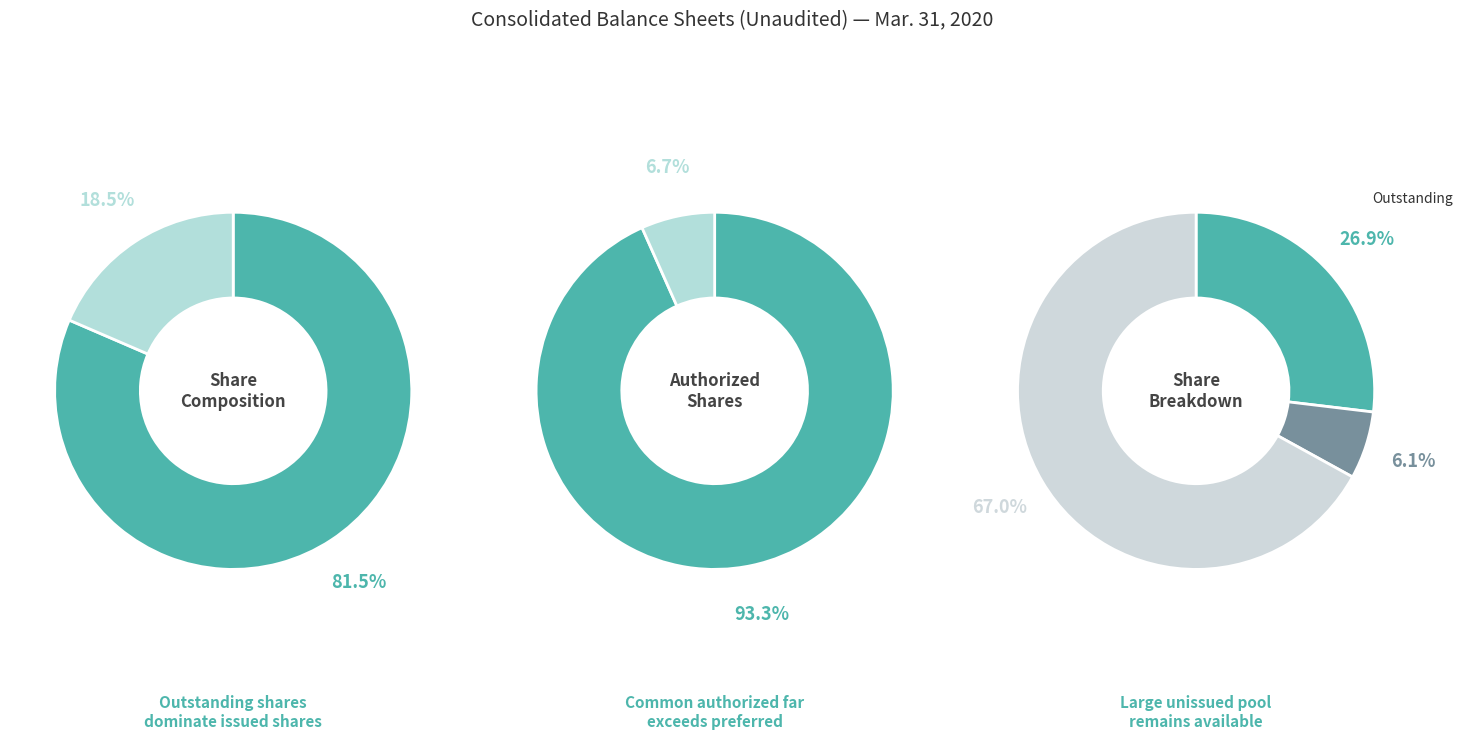

What is the smallest slice in the pie chart?

Treasury stock